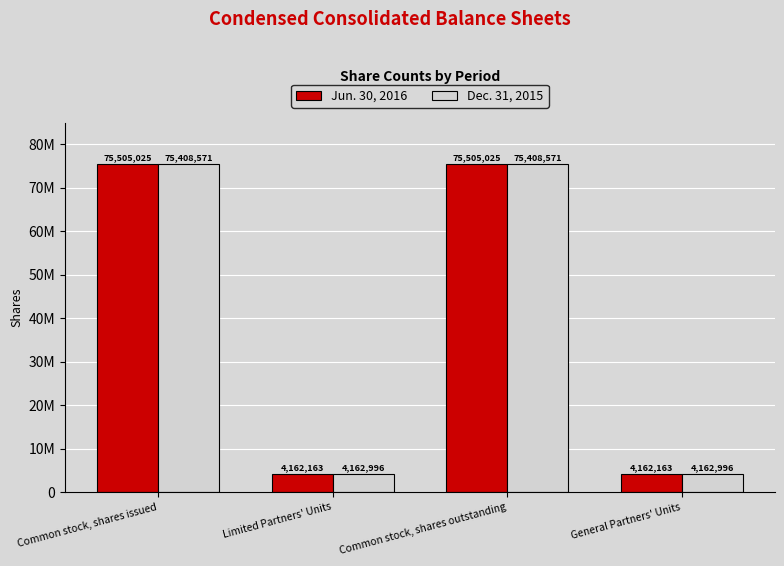

Reading left to right, list all the values displayed in this chart.

Jun. 30, 2016: Common stock, shares issued=75505025	Limited Partners' Units=4162163	Common stock, shares outstanding=75505025	General Partners' Units=4162163
Dec. 31, 2015: Common stock, shares issued=75408571	Limited Partners' Units=4162996	Common stock, shares outstanding=75408571	General Partners' Units=4162996